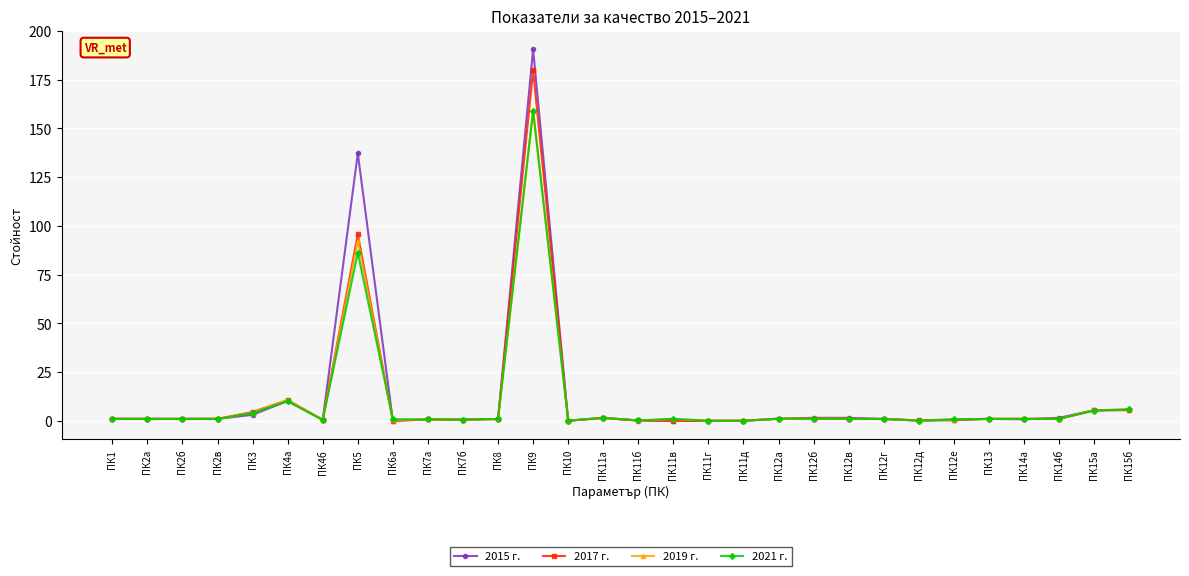

Which series has the widest spread of values?

2015 г.